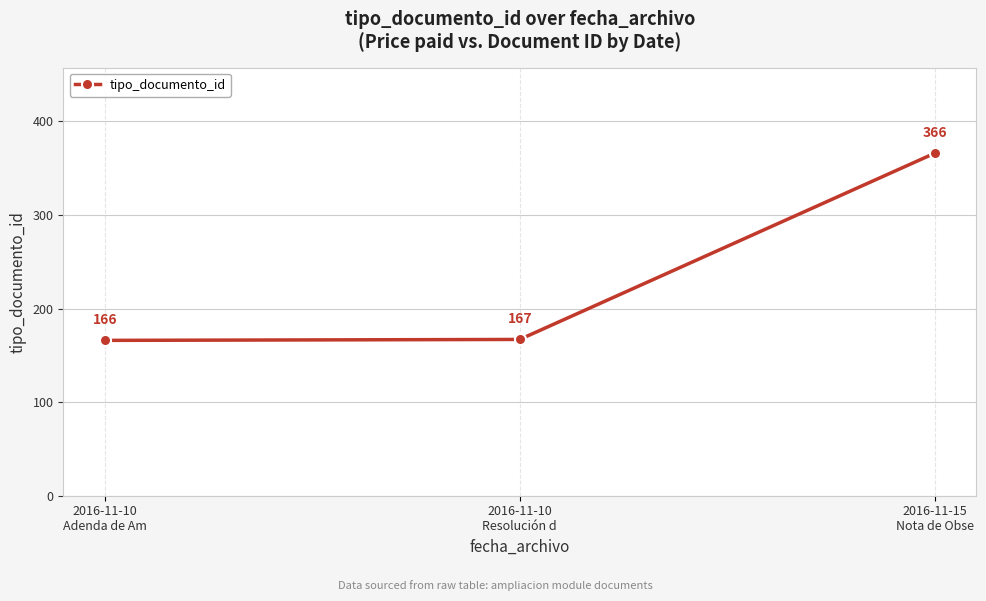

How many series are shown in this chart?

1